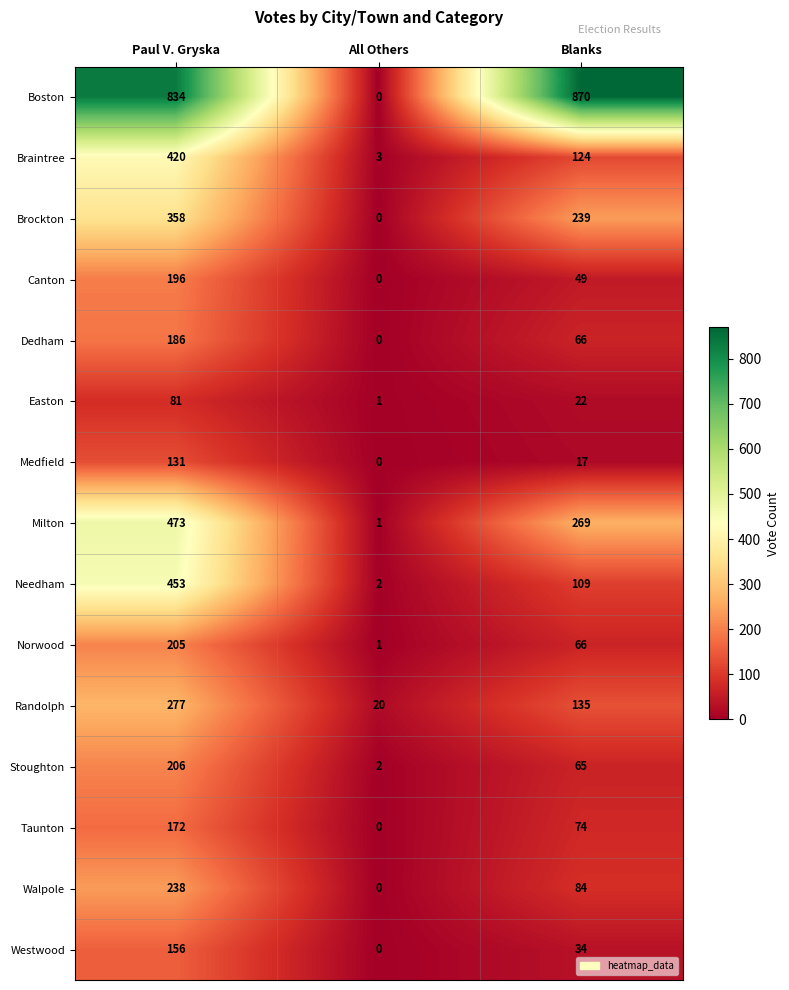

Which series has the largest range (max minus min)?

Boston